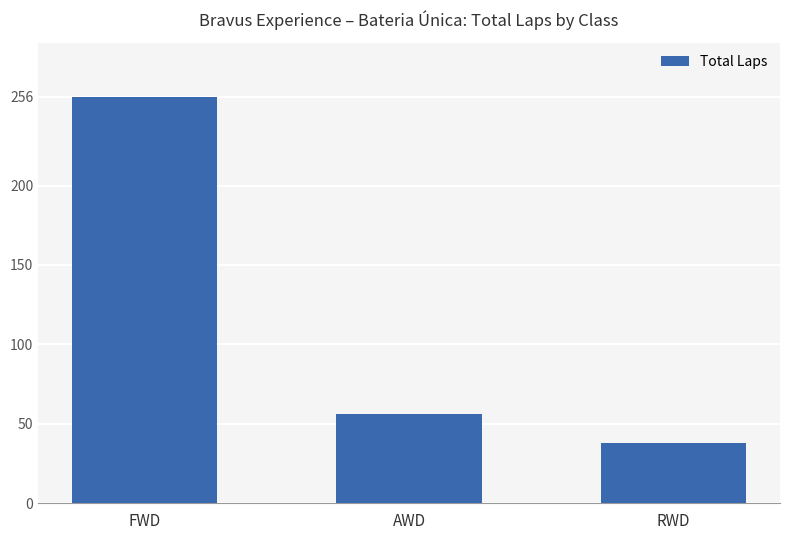

What is the approximate value at AWD, to the nearest 5?

55